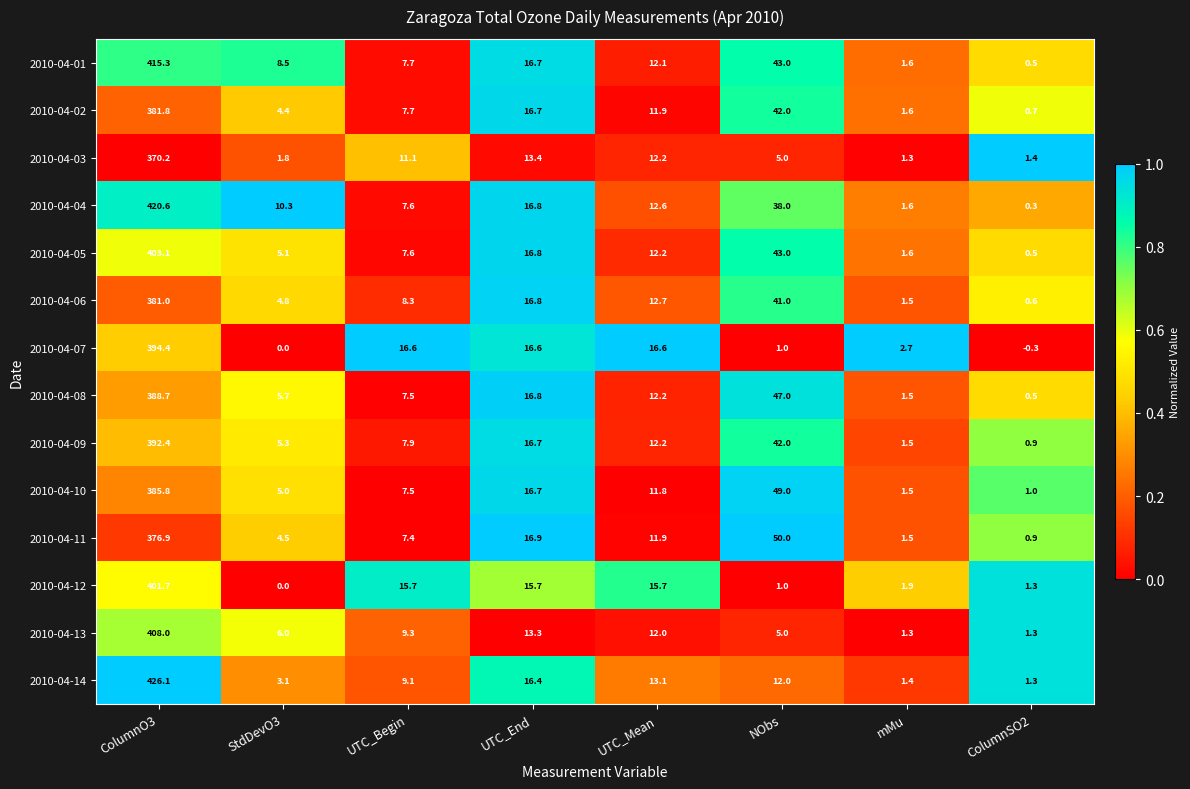

What is the minimum value for 2010-04-13?

1.3